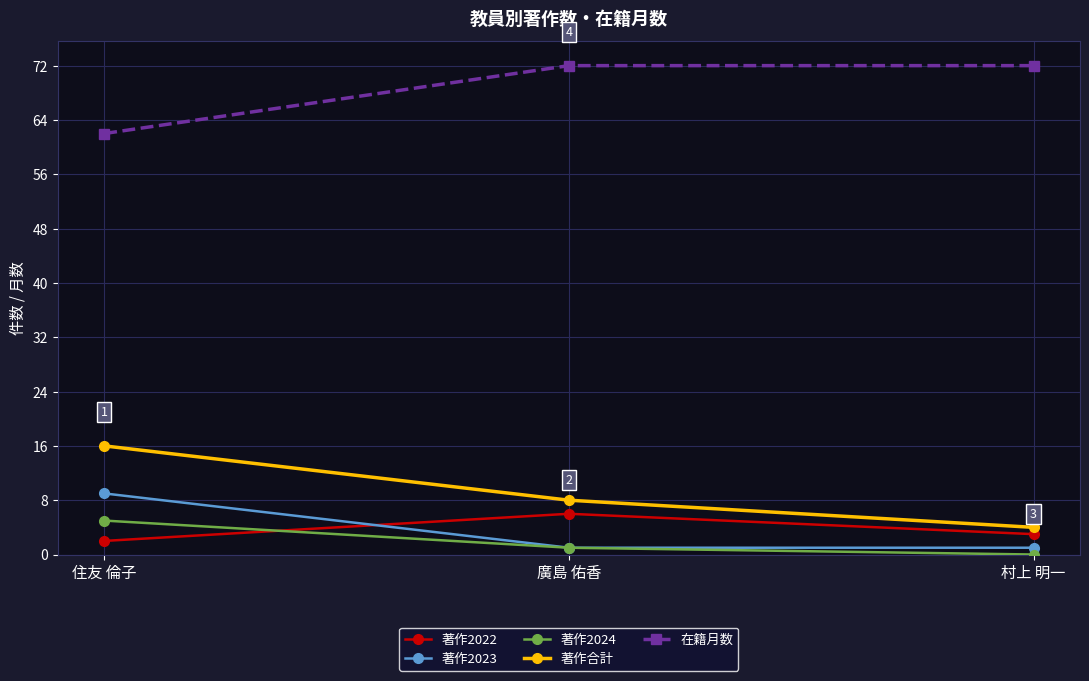

Count the 在籍月数 values in the range 62 to 72.

3